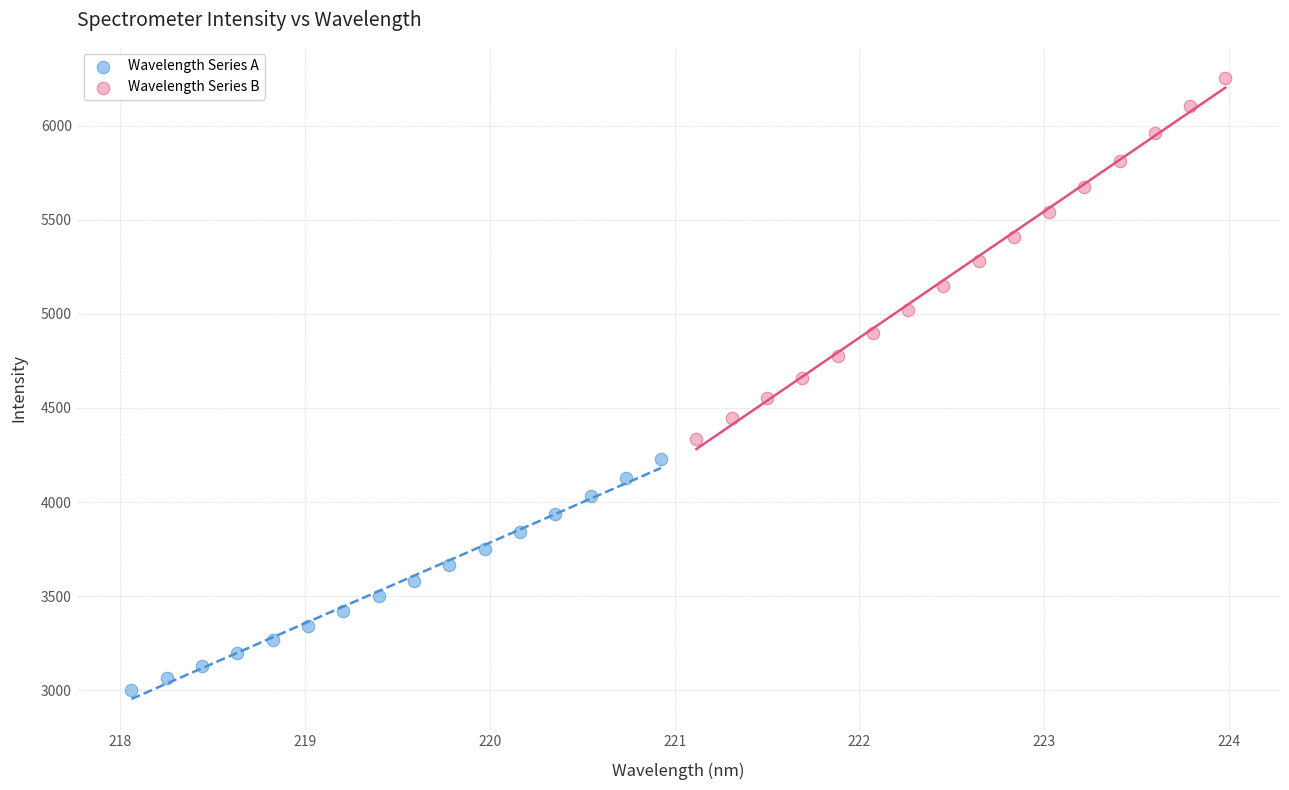

What are all the series names shown in the legend?

Wavelength Series A, Wavelength Series B